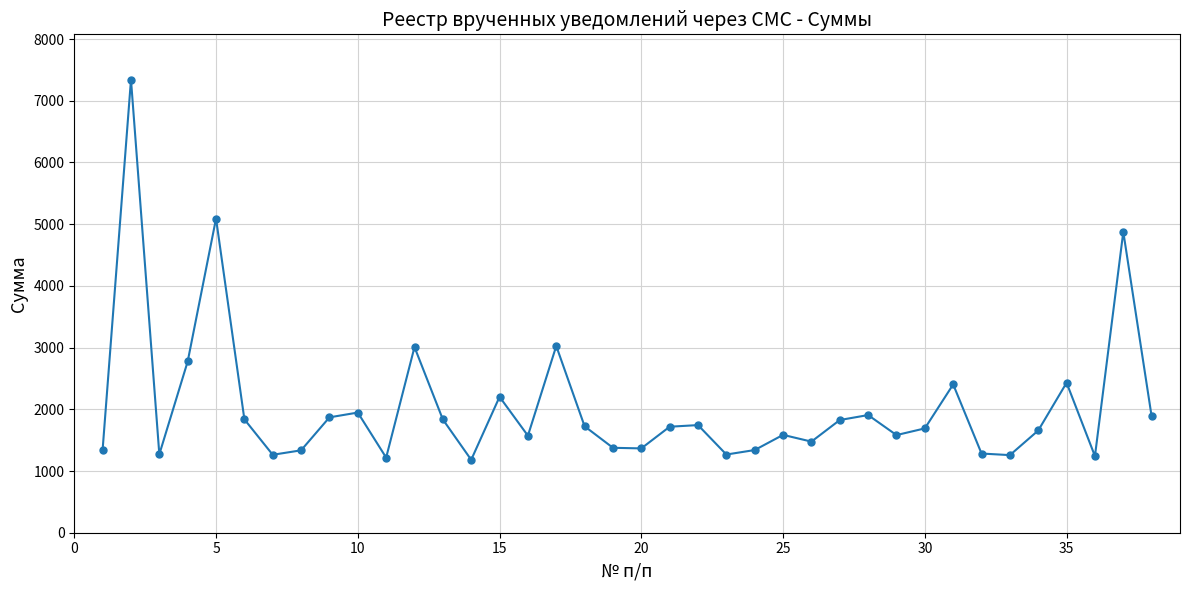

What is the greatest value displayed?

7341.6